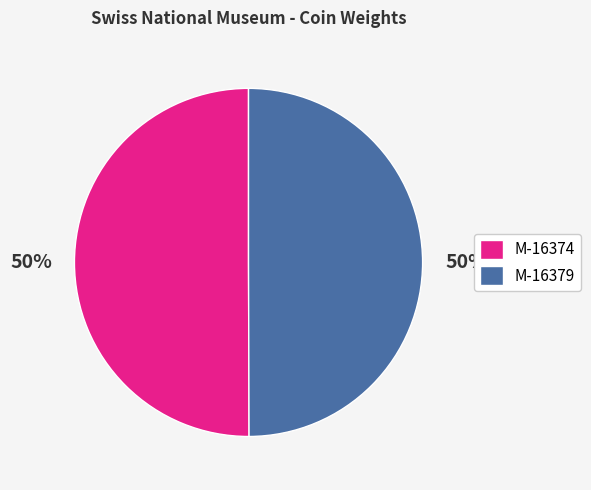

To the nearest percent, what is the combined percentage of M-16374 and M-16379?

100%